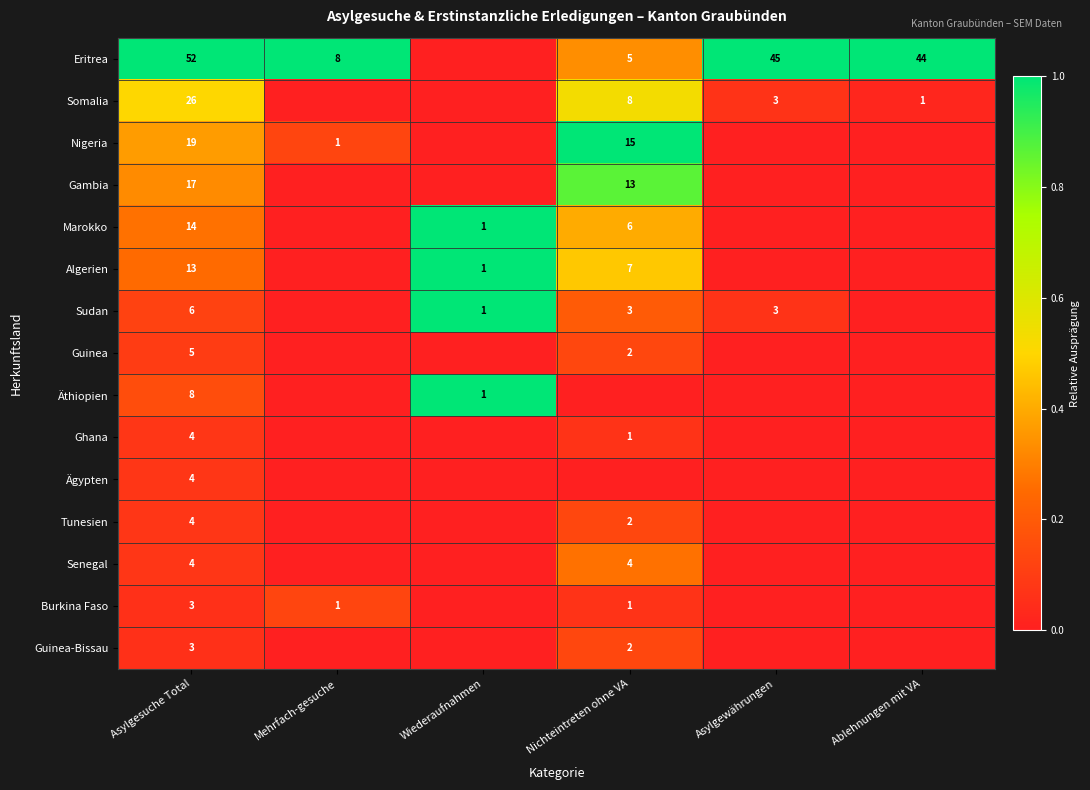

The value of Äthiopien at Asylgesuche Total is 0.2. True or false?

False